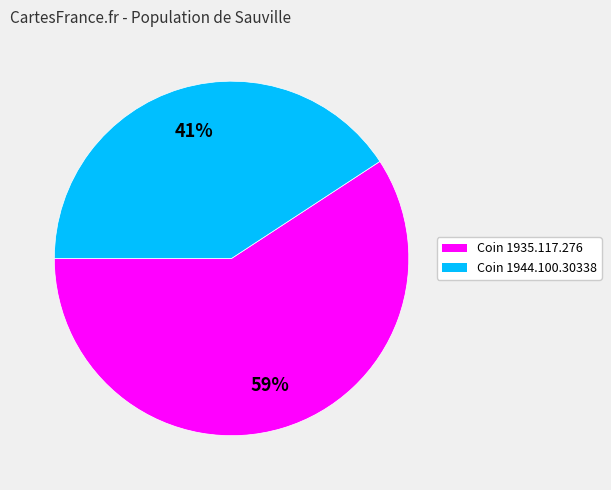

To the nearest percent, what is the average slice percentage?

50%